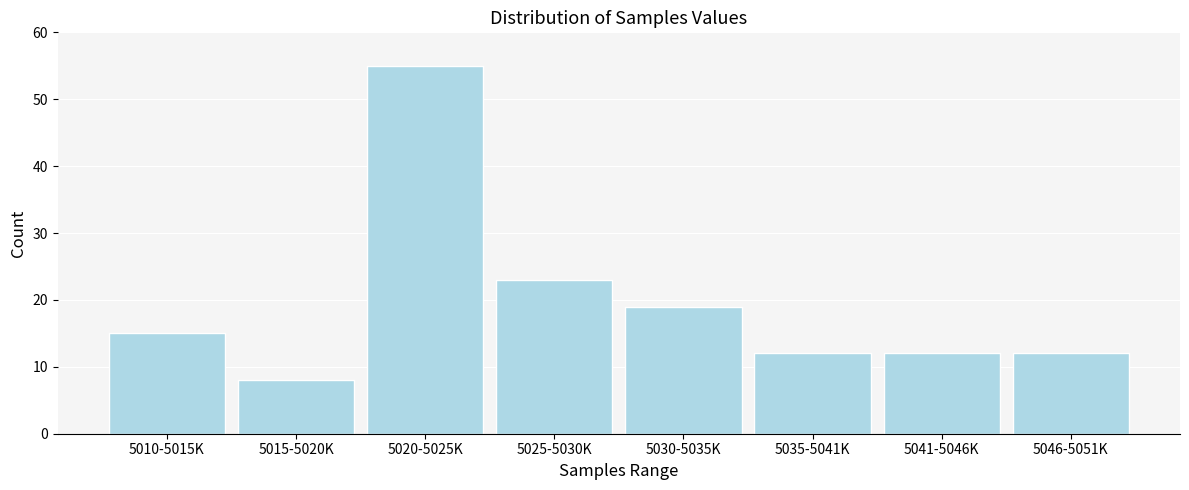

Reading right to left, list all the values displayed in this chart.

12	12	12	19	23	55	8	15